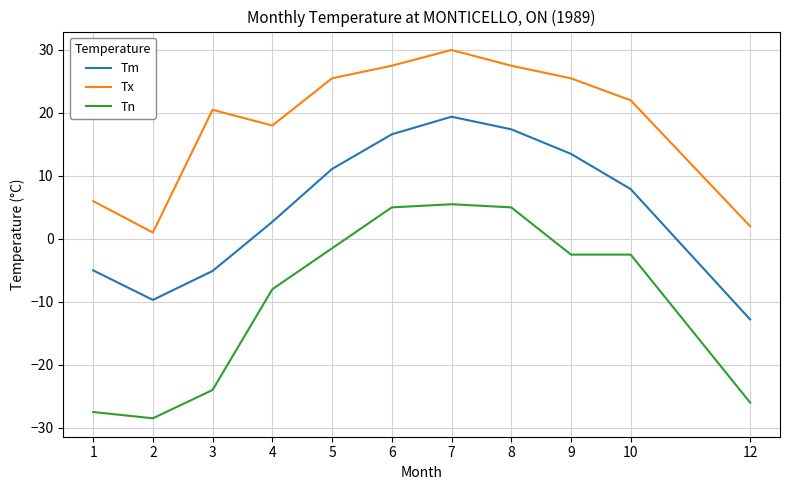

Does the chart display data point markers on the line(s)?

No